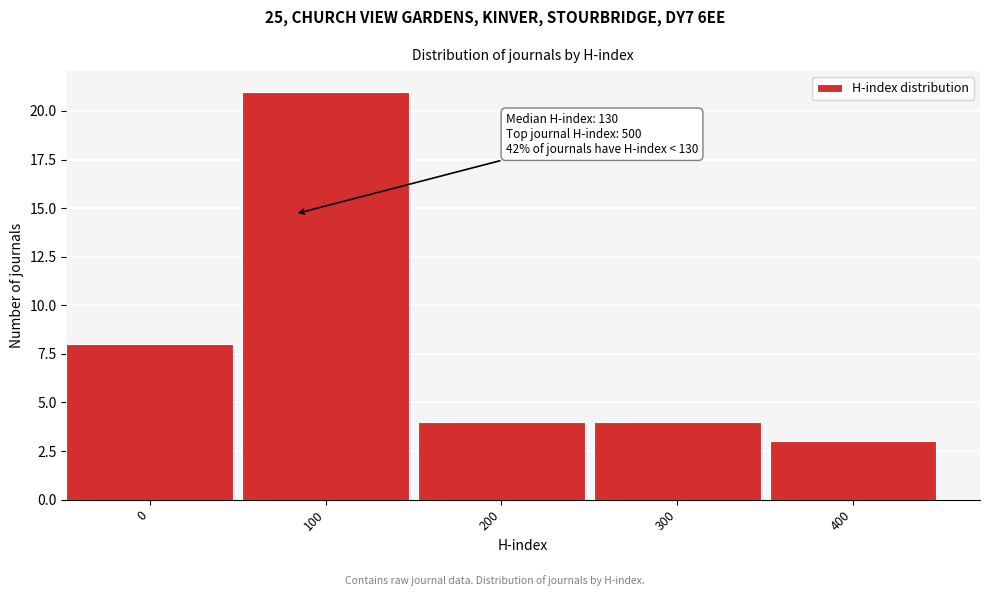

Reading left to right, extract all data points from this chart.

0=8	100=21	200=4	300=4	400=3